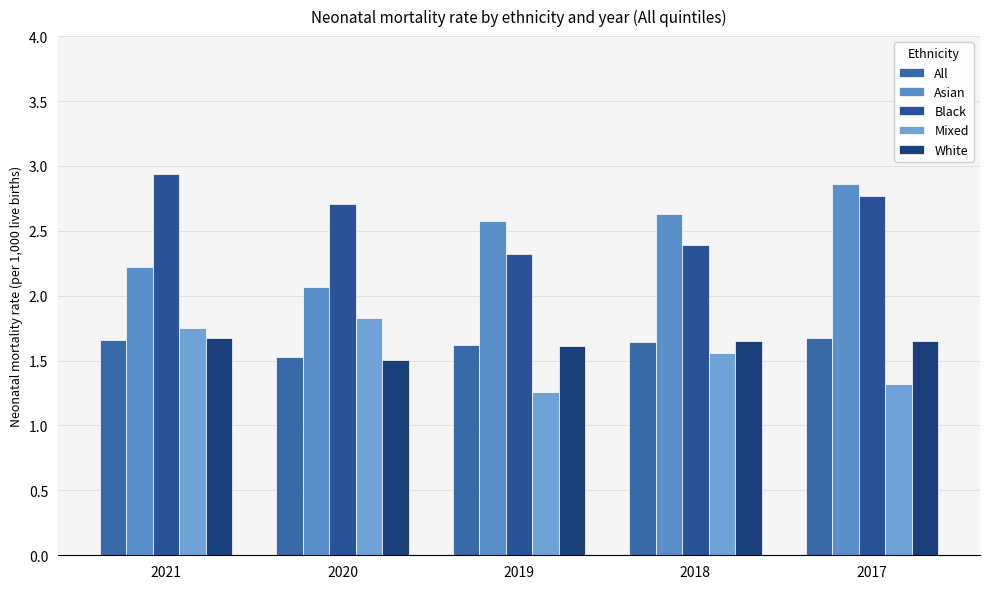

True or false: Mixed has a value of 0.7 at 2021.

False